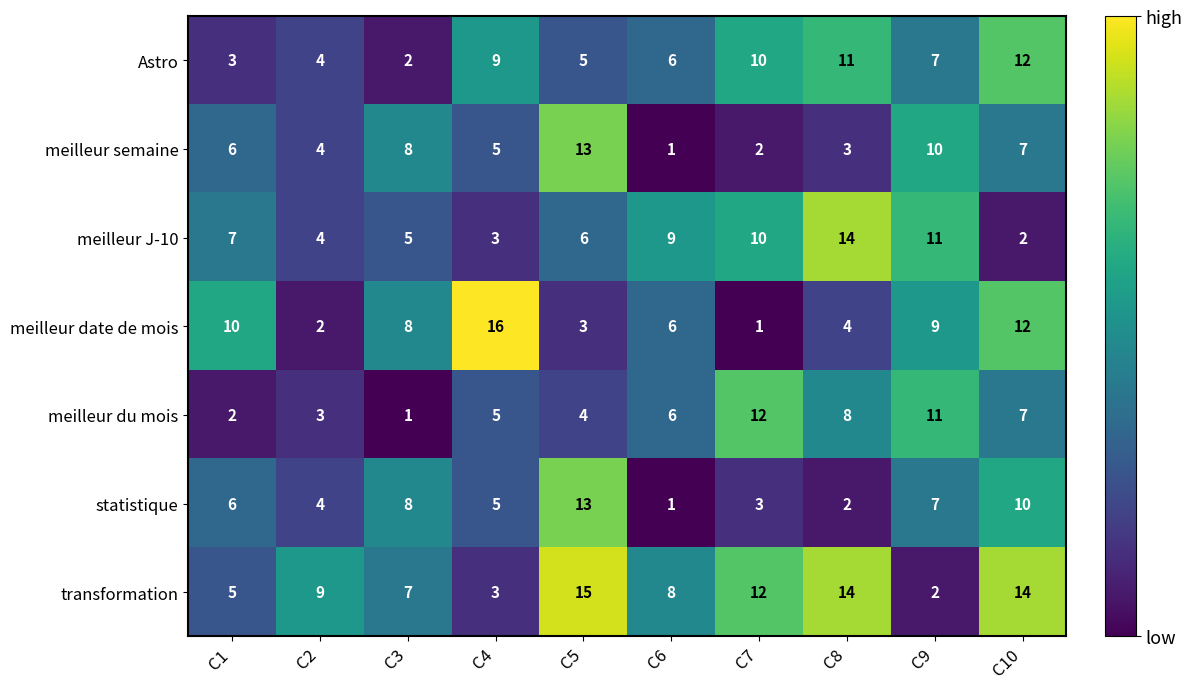

How many distinct data groups are displayed?

7